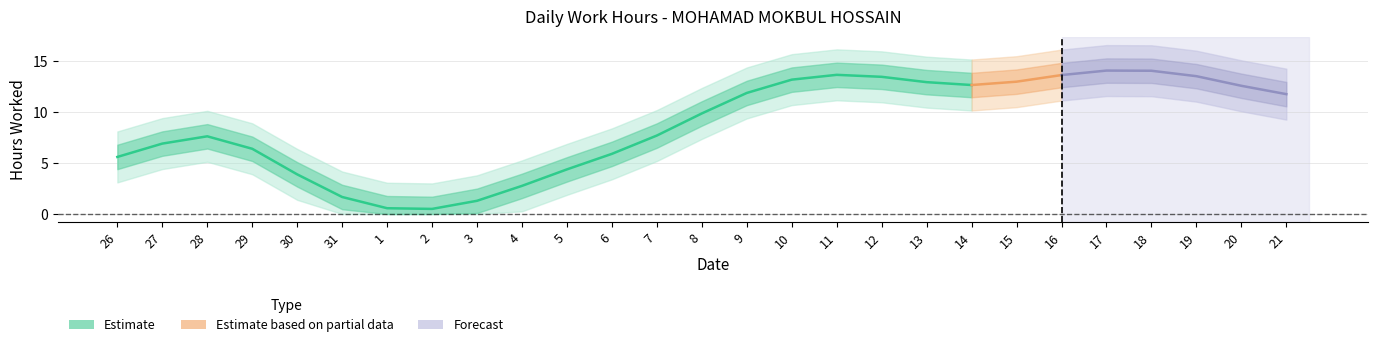

Which has a higher value, 6 or 11?

11